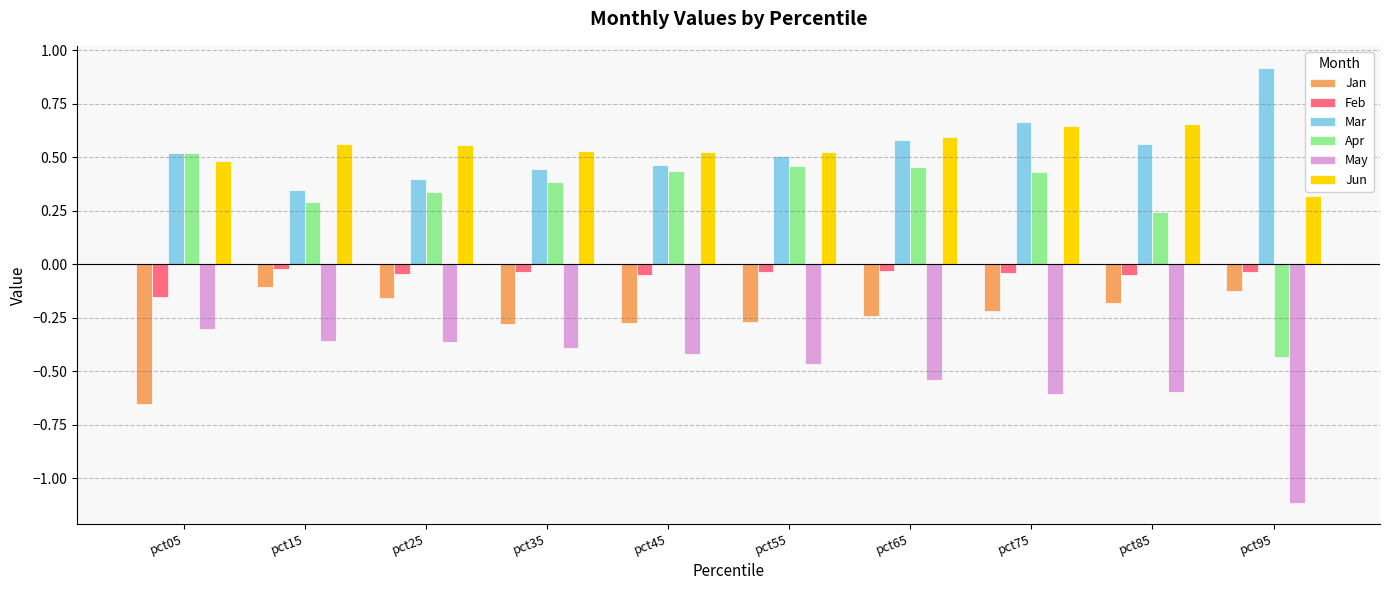

Is the value of Jan at pct45 greater than the value of Feb at pct55?

No